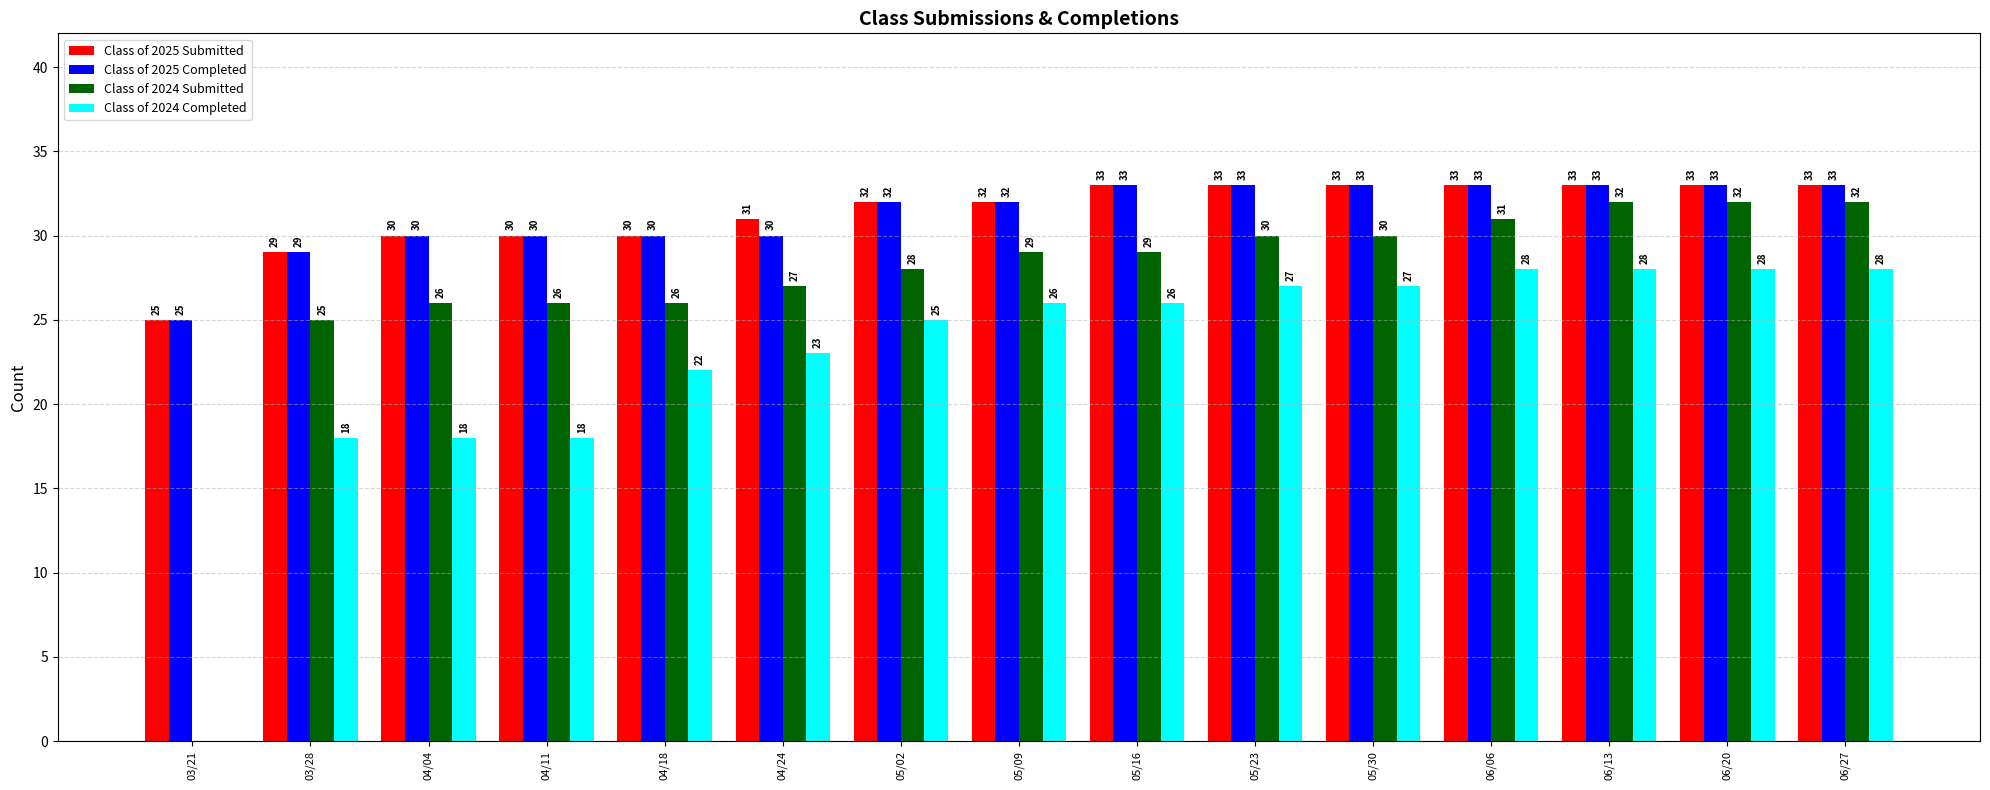

How many data points does each series have?

15